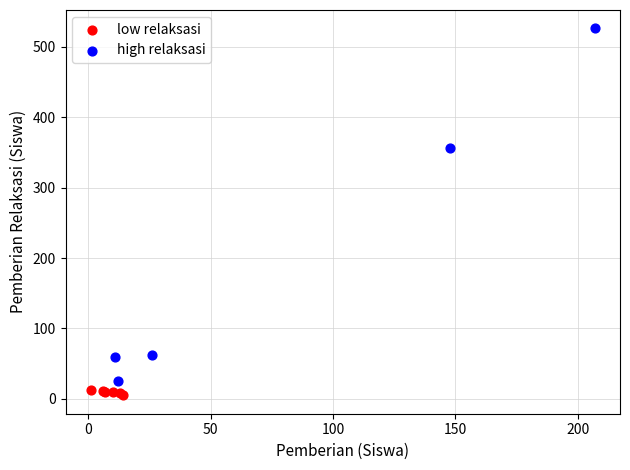

Which series has the widest spread of Y values?

high relaksasi